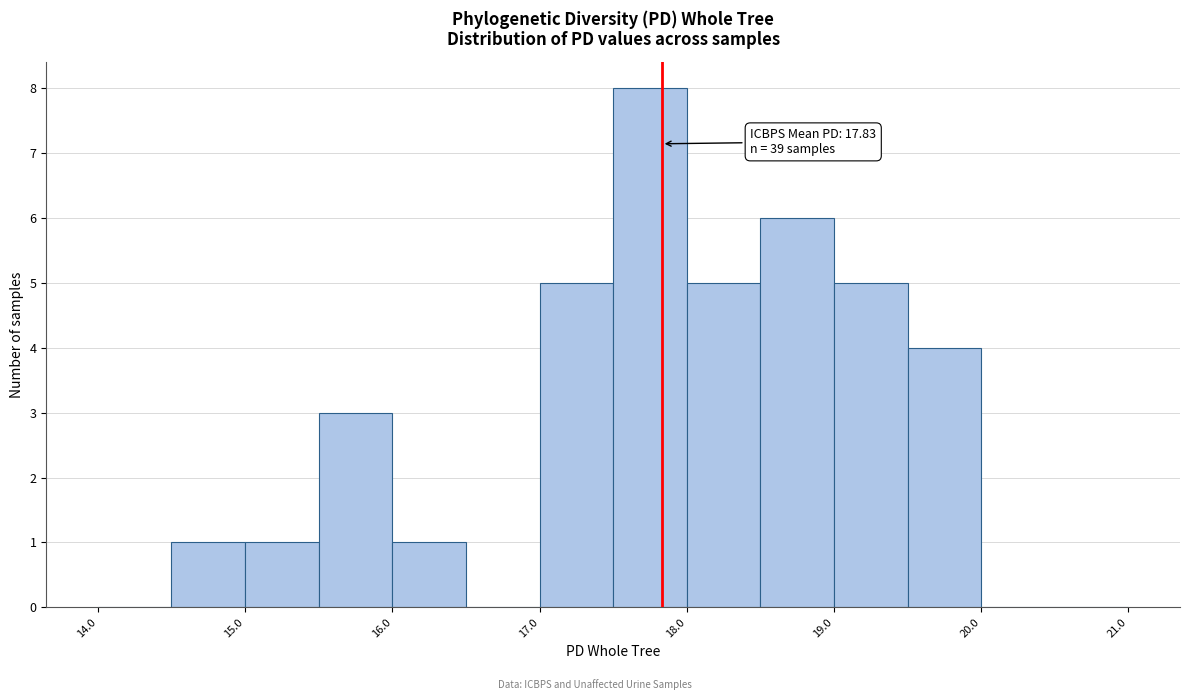

Over which range of the x-axis is the bar tallest?

17.5 to 18.0